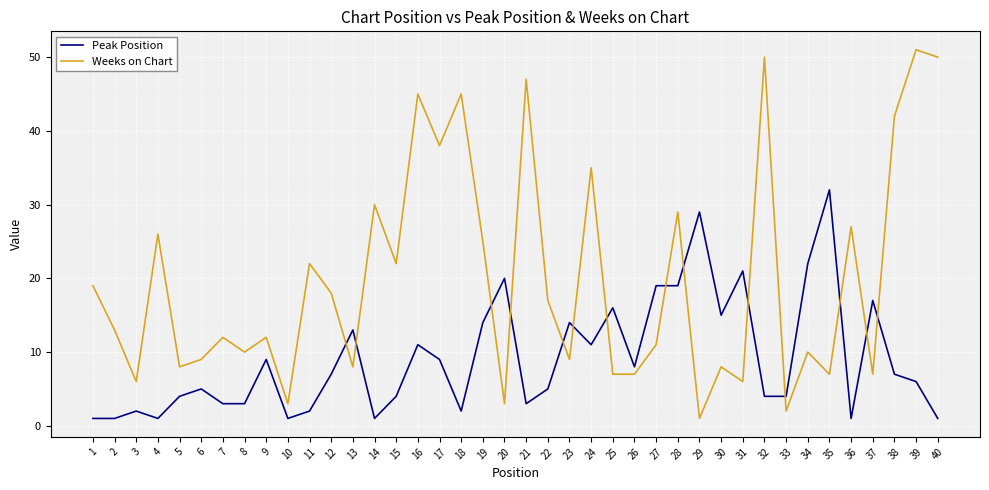

Between which two adjacent categories do Weeks on Chart and Peak Position first intersect?

12 and 13